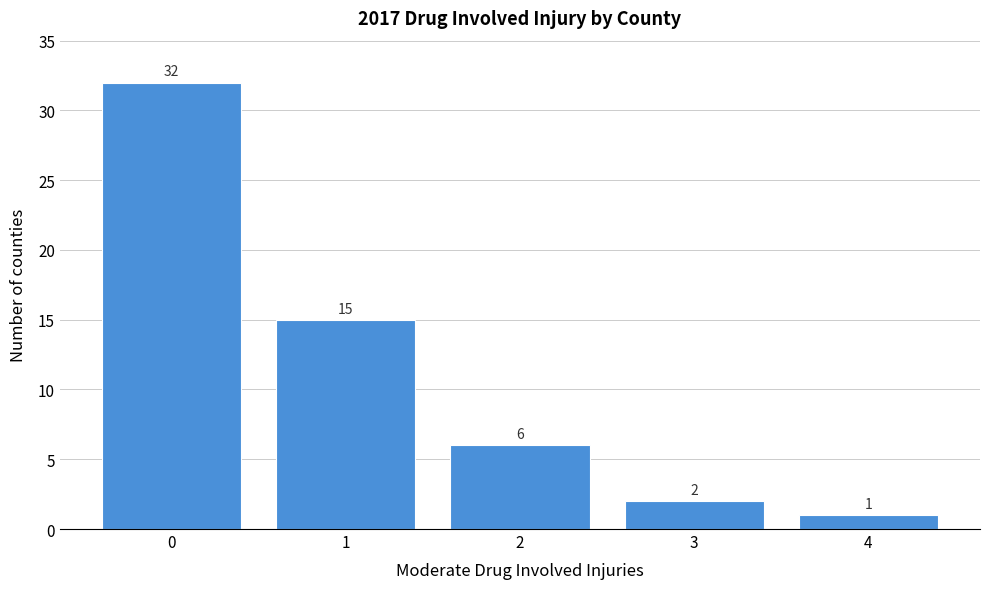

What is the height of the bar covering -0.5 to 0.5 on the x-axis?

32